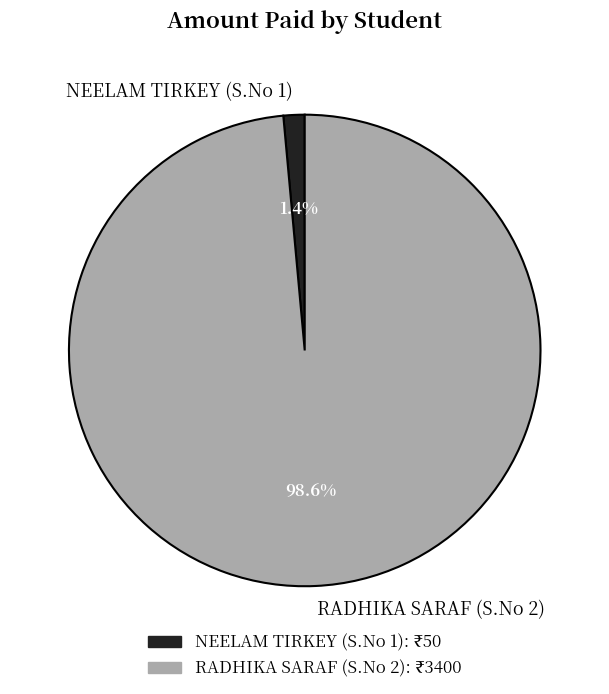

To the nearest percent, what is the average slice percentage?

50%